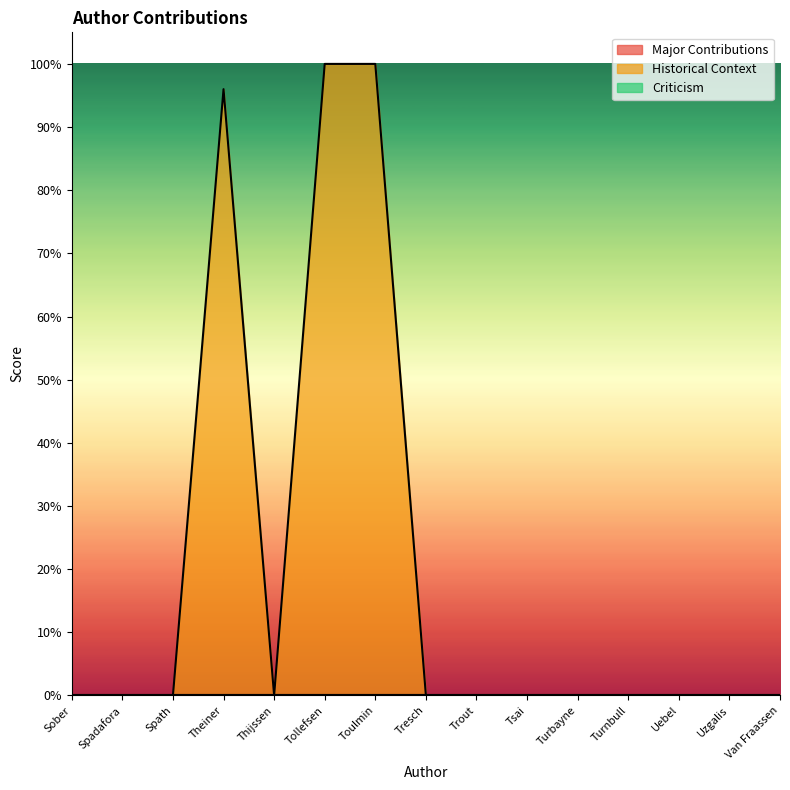

Between Spadafora and Spath, which series saw the biggest shift?

Major Contributions